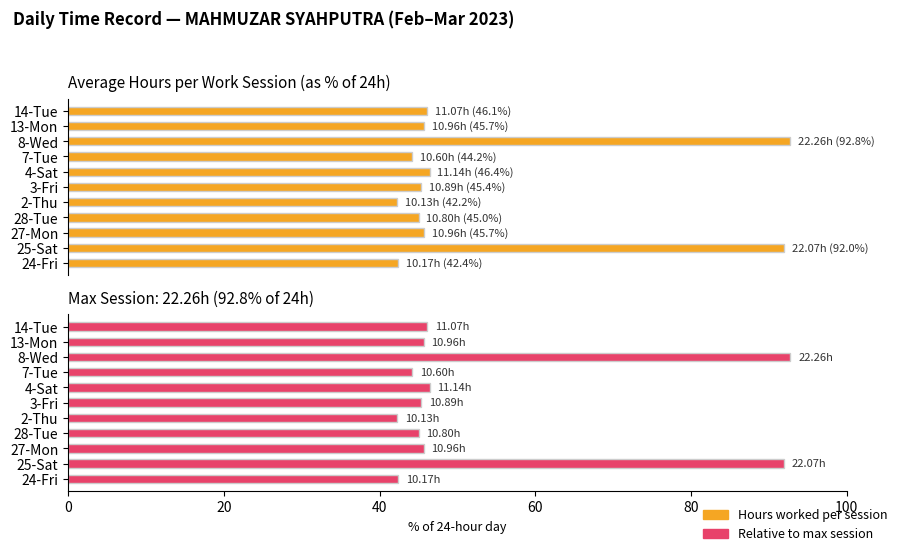

At which category is the sum across all series the highest?

8-Wed